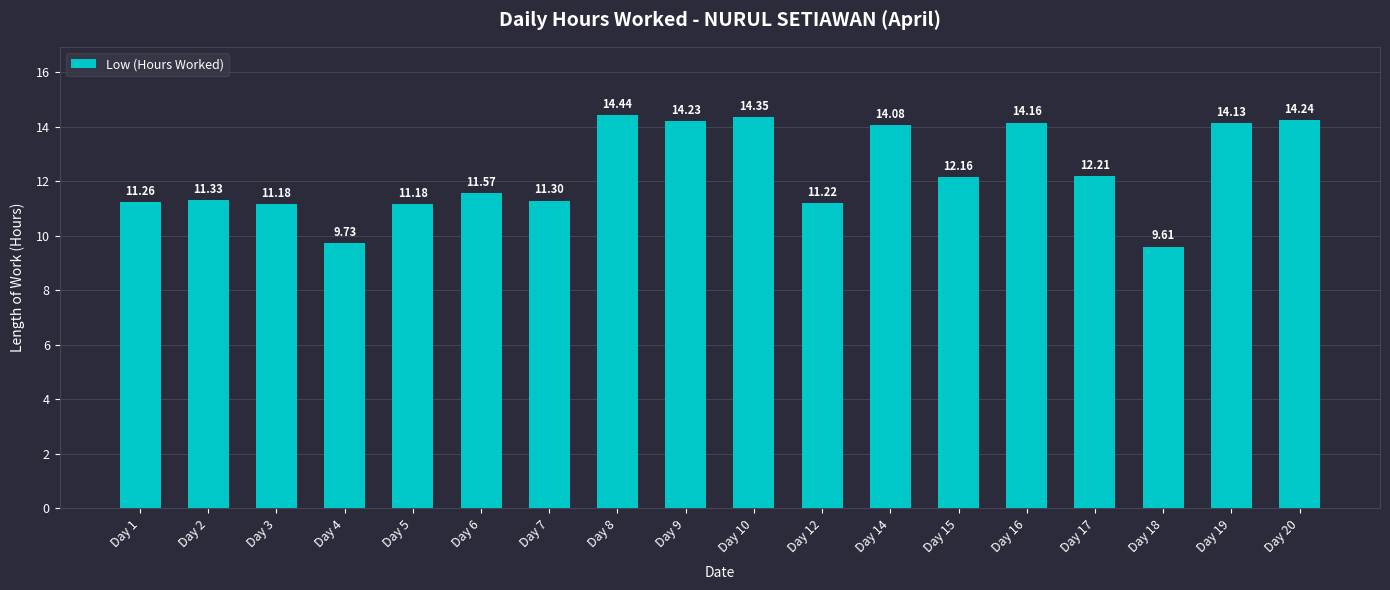

What is the ratio of the value at Day 16 to the value at Day 17?

1.2